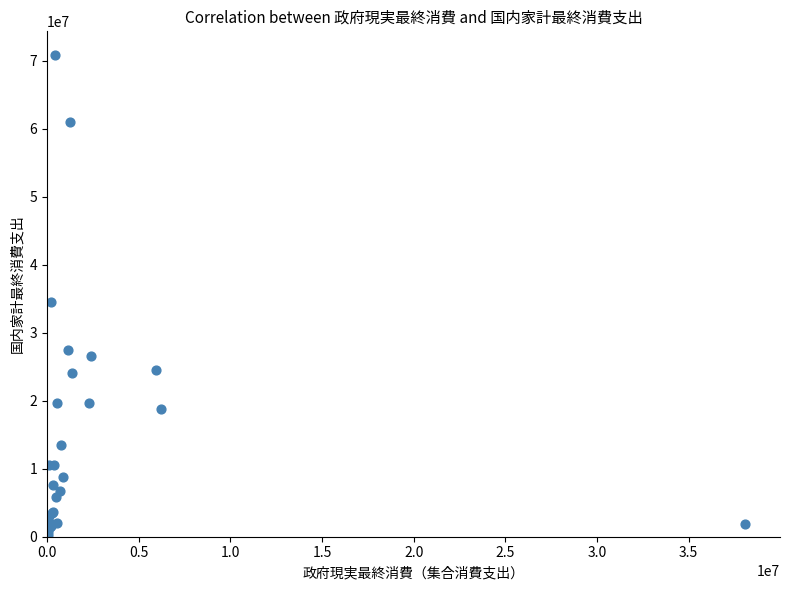

What Y value in the scatter plot is closest to 35573782?

34518367